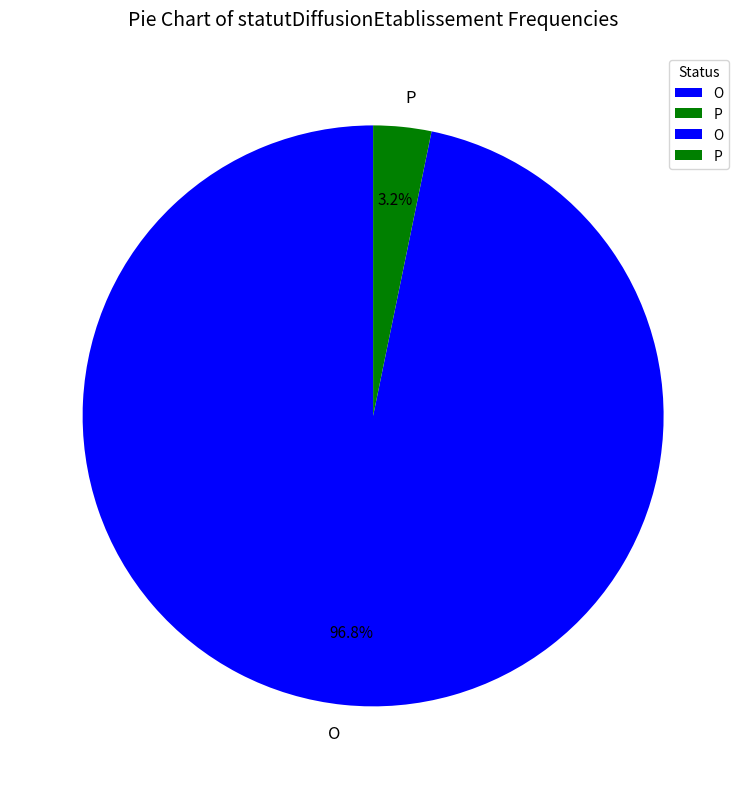

Rank the categories by value from lowest to highest.

P, O